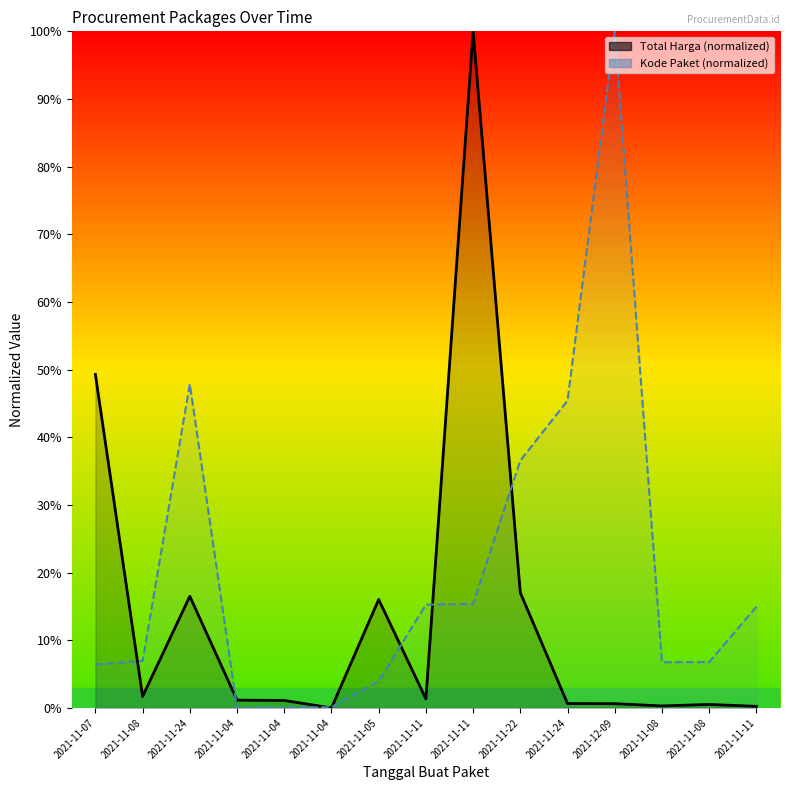

At 2021-11-04, list the series in order from largest to smallest.

Total Harga, Kode Paket